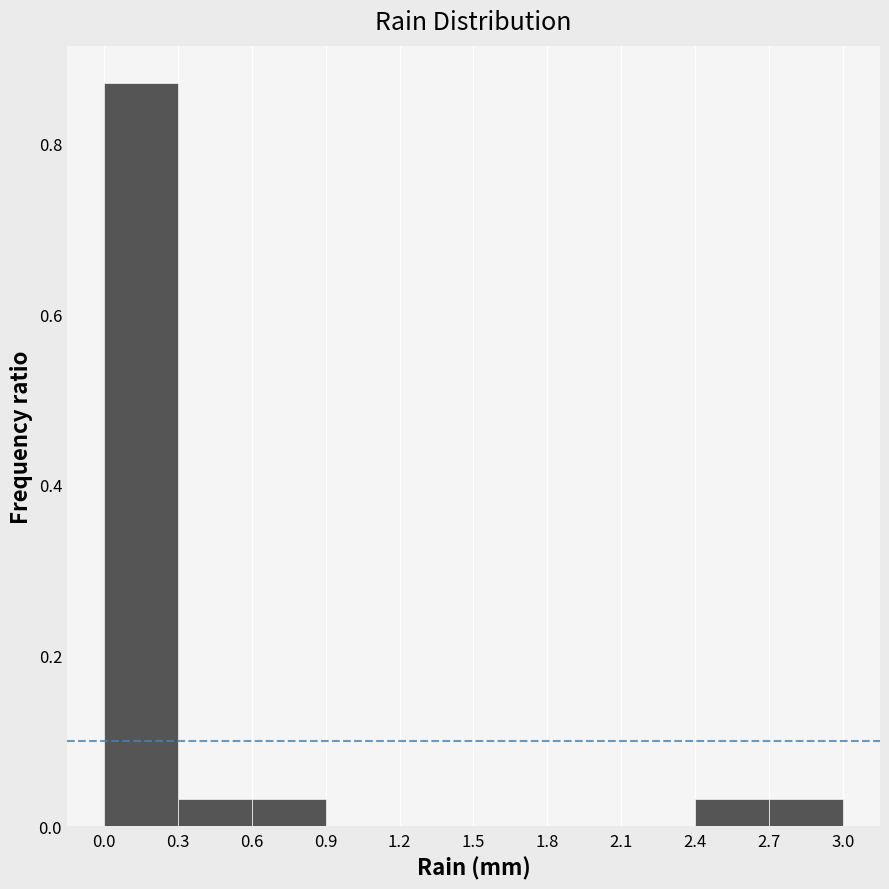

Which range on the x-axis has the tallest bar?

0.0 to 0.3